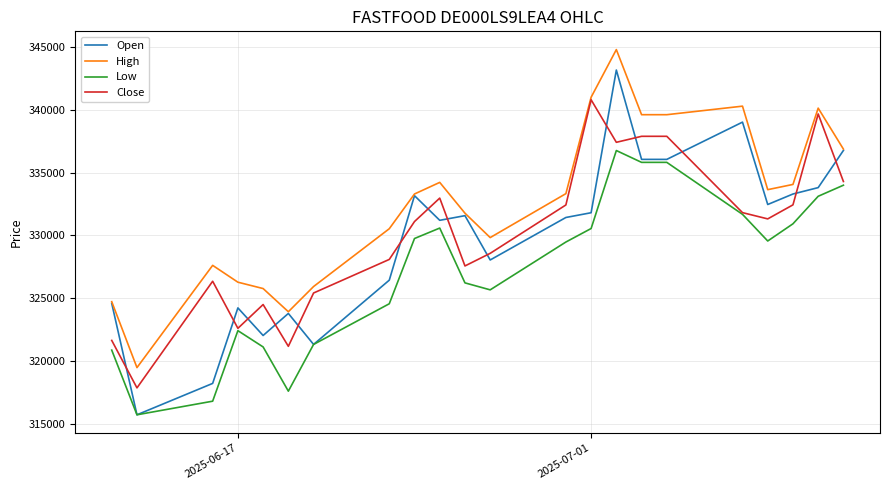

How many times do Close and Open cross each other?

14